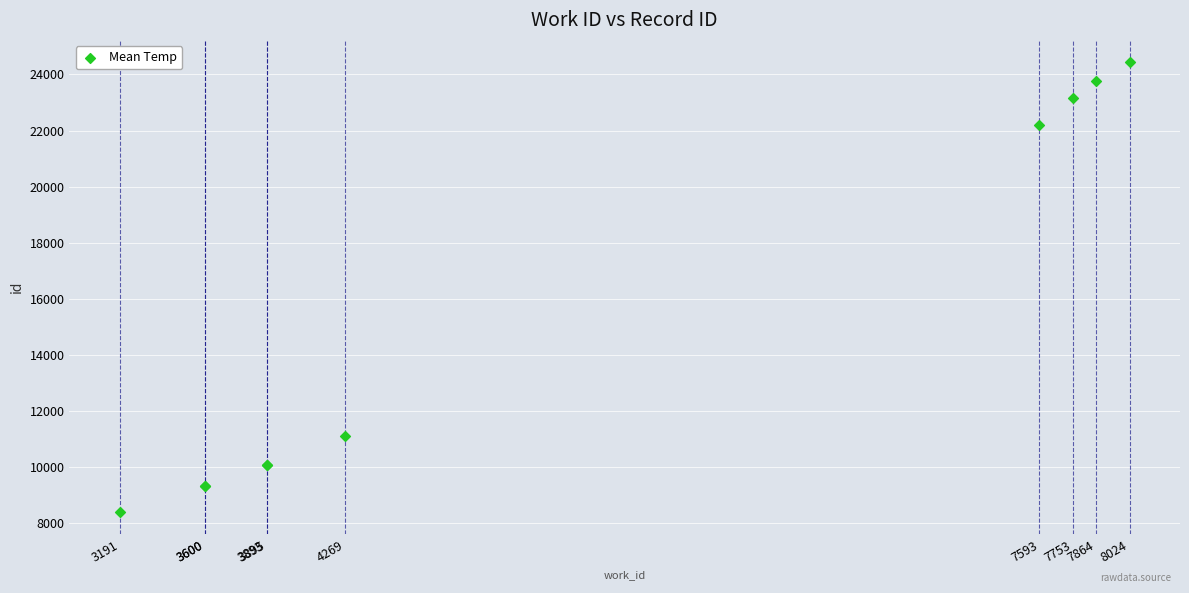

What Y value in the scatter plot is closest to 16421?

11134